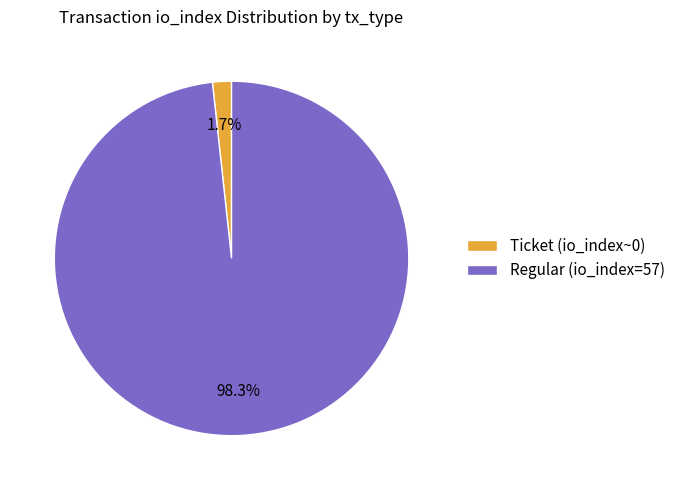

Does Ticket (io_index~0) represent more than half of the total?

No